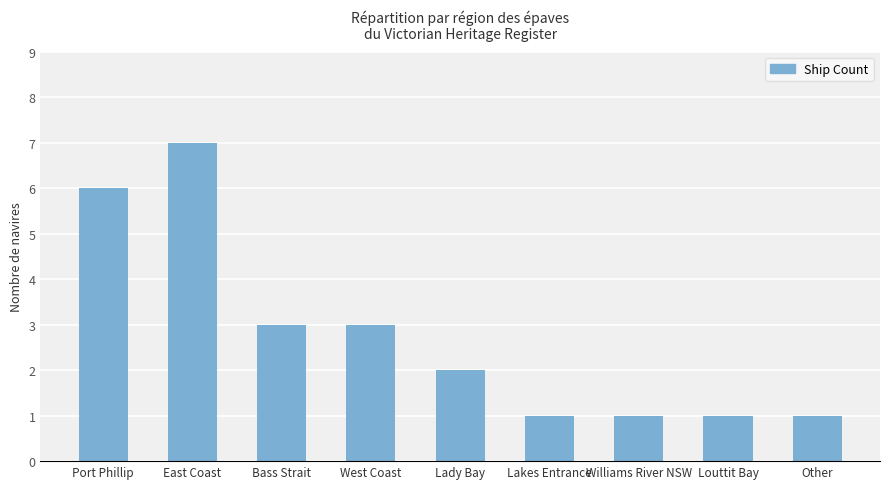

Reading left to right, transcribe all the data shown in this chart.

Port Phillip=6	East Coast=7	Bass Strait=3	West Coast=3	Lady Bay=2	Lakes Entrance=1	Williams River NSW=1	Louttit Bay=1	Other=1